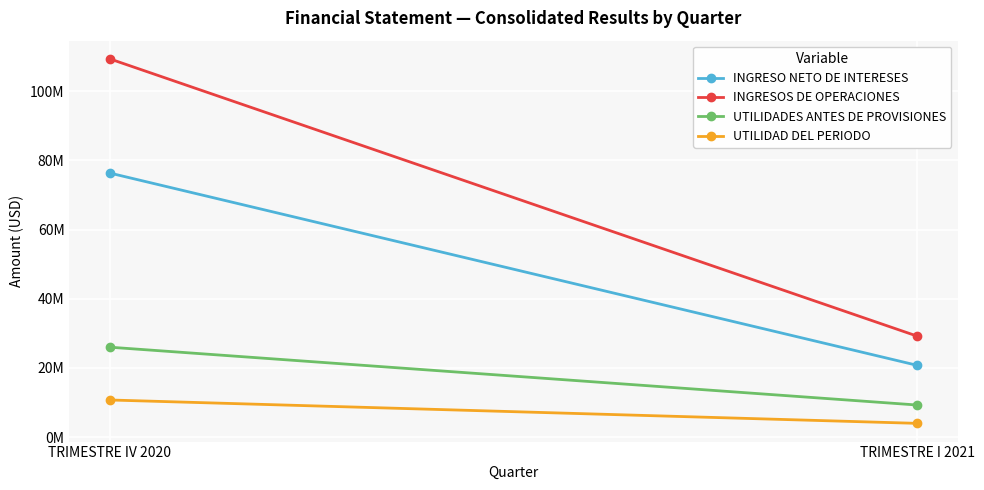

Reading right to left, list all the values displayed in this chart.

INGRESO NETO DE INTERESES: TRIMESTRE I 2021=20724287.3	TRIMESTRE IV 2020=76348625.1
INGRESOS DE OPERACIONES: TRIMESTRE I 2021=29165500.1	TRIMESTRE IV 2020=109373193.3
UTILIDADES ANTES DE PROVISIONES: TRIMESTRE I 2021=9252568.3	TRIMESTRE IV 2020=25983174.6
UTILIDAD DEL PERIODO: TRIMESTRE I 2021=3951289.7	TRIMESTRE IV 2020=10712570.0